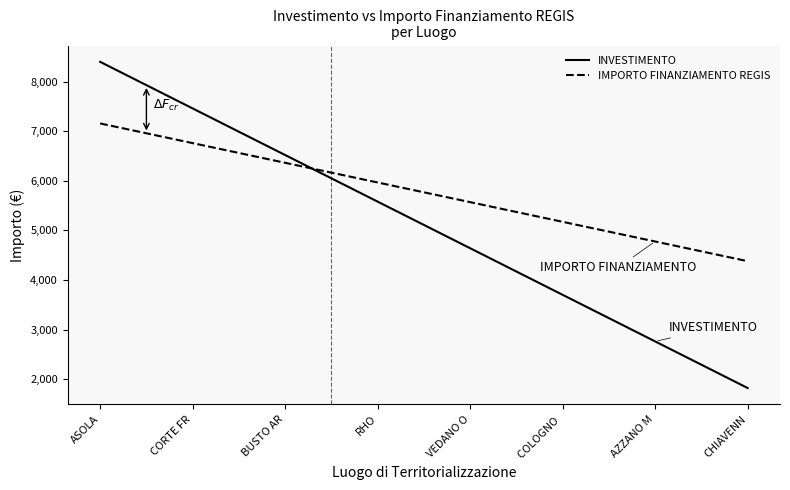

List the series in order of their overall mean, highest first.

IMPORTO FINANZIAMENTO REGIS, INVESTIMENTO